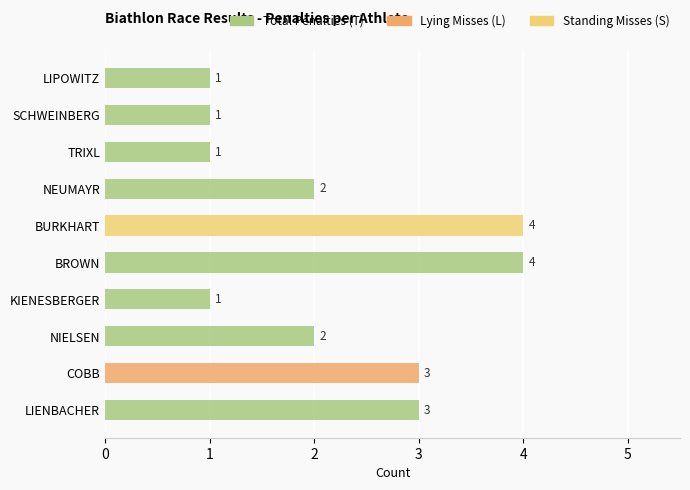

Reading bottom to top, list all the values displayed in this chart.

LIENBACHER=3	COBB=3	NIELSEN=2	KIENESBERGER=1	BROWN=4	BURKHART=4	NEUMAYR=2	TRIXL=1	SCHWEINBERG=1	LIPOWITZ=1